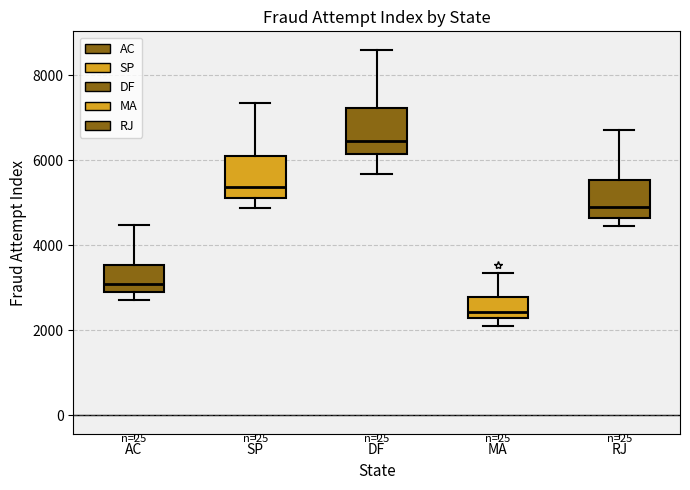

Which box has the highest median line?

DF